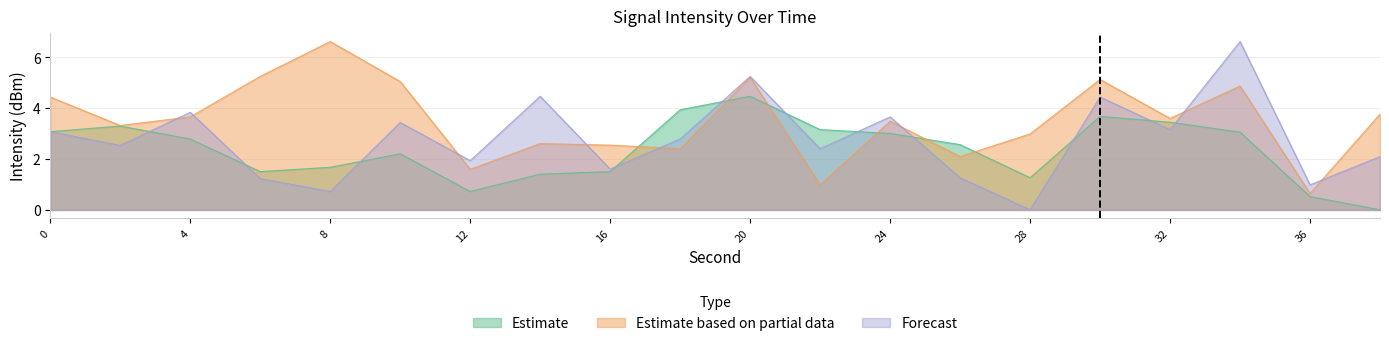

What is the difference between the maximum and second lowest values in the Estimate based on partial data series?

5.6